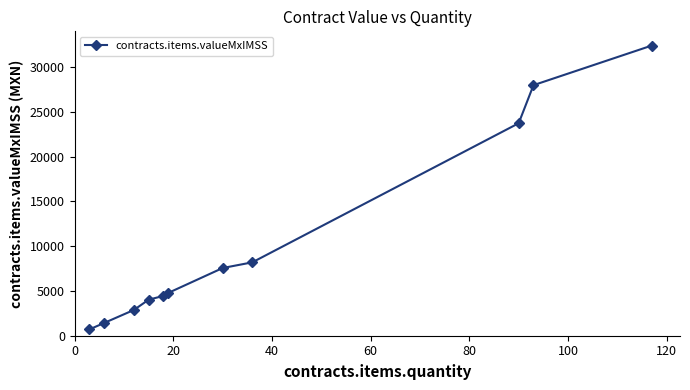

True or false: there are more than 2 points higher than both neighbors.

False